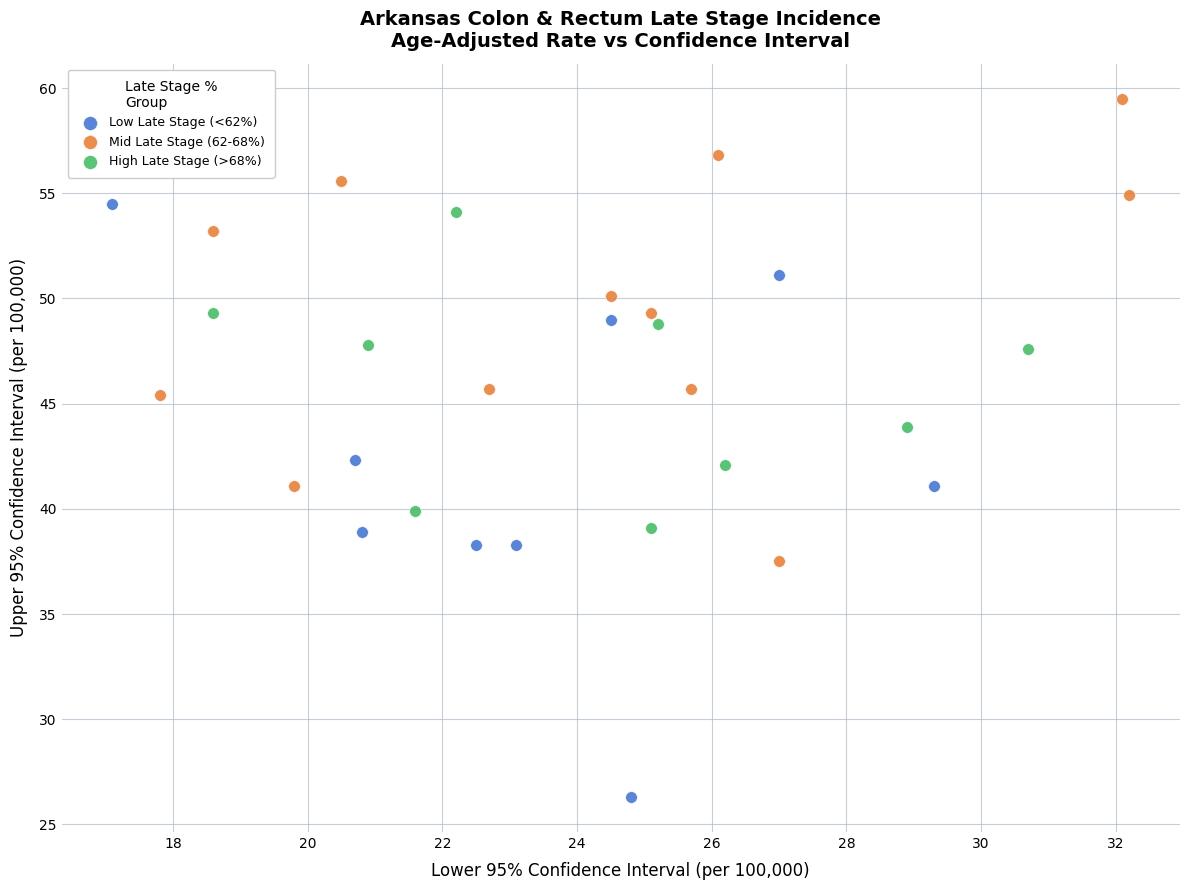

Which series contains the highest Y value?

Mid Late Stage (62-68%)